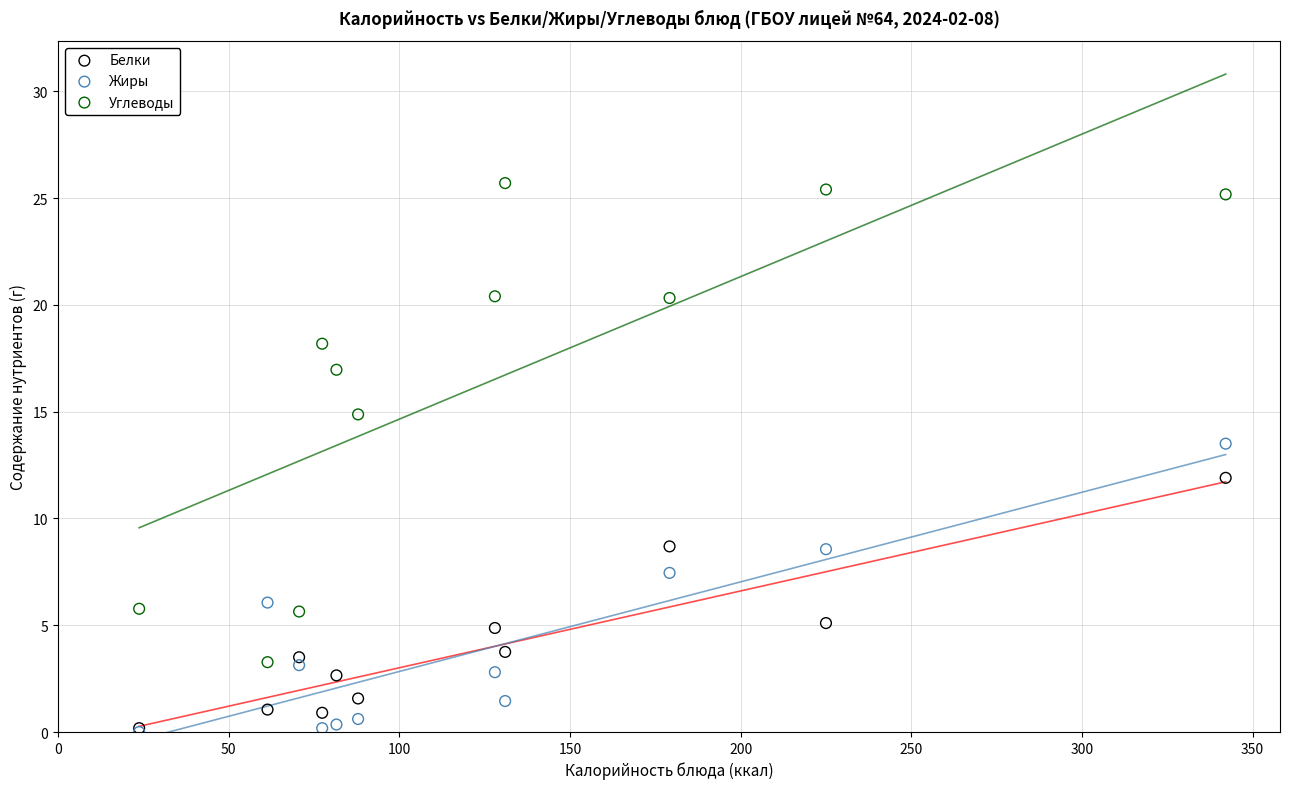

What are all the series names shown in the legend?

Белки, Жиры, Углеводы